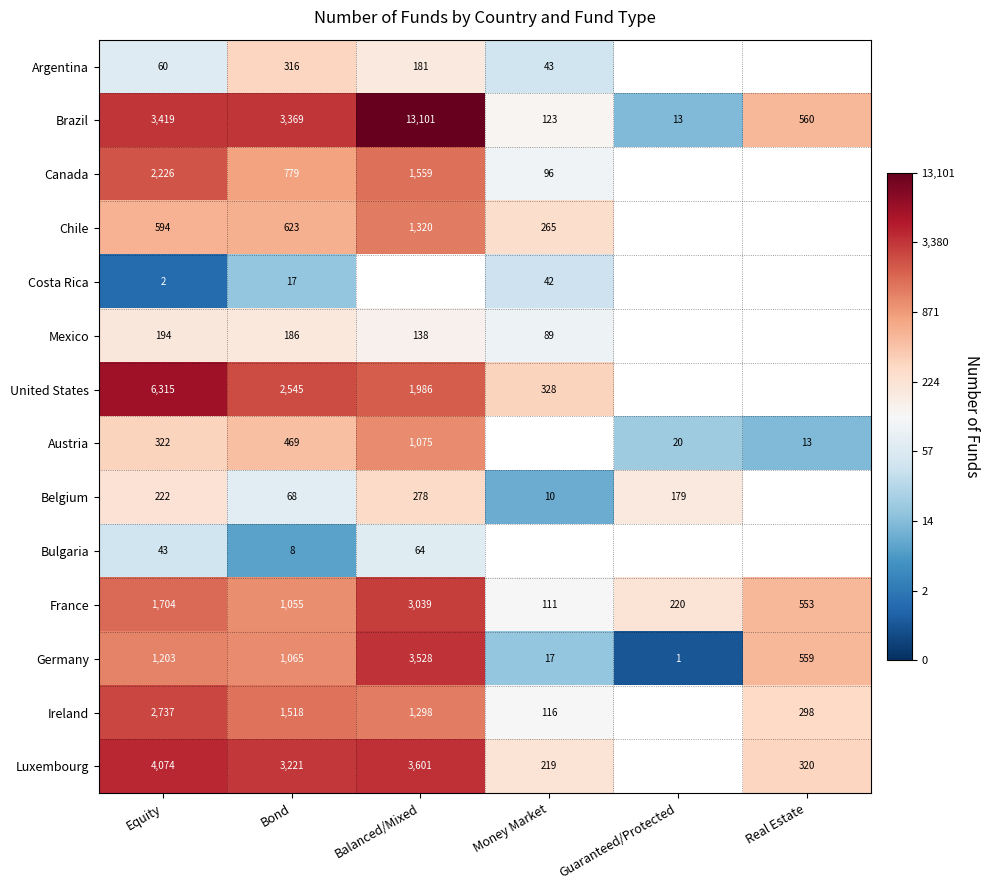

Rank the series at Bond from lowest to highest value.

Bulgaria, Costa Rica, Belgium, Mexico, Argentina, Austria, Chile, Canada, France, Germany, Ireland, United States, Luxembourg, Brazil